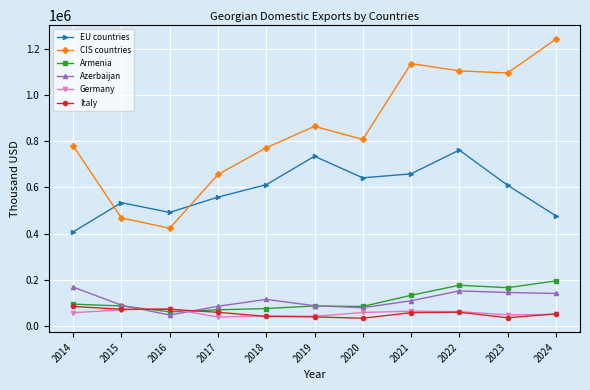

What is the greatest value displayed?

1241816.0